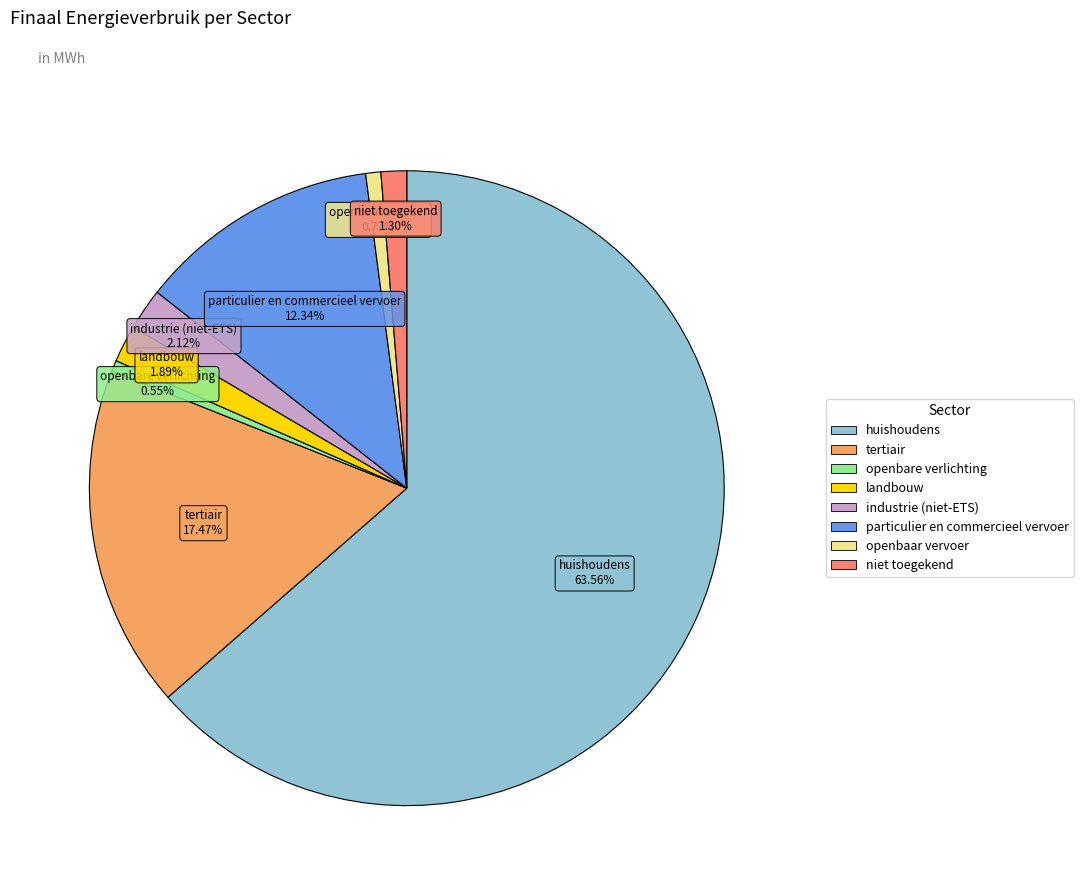

To the nearest percent, what is the difference between the niet toegekend and tertiair slice percentages?

16%